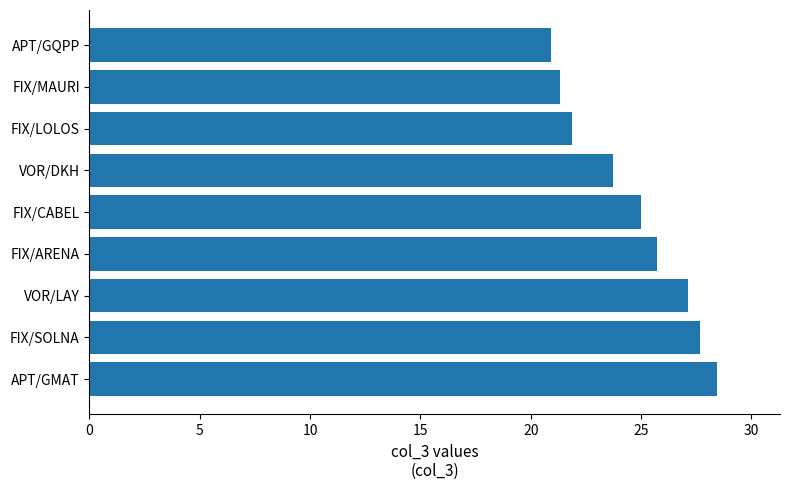

Reading top to bottom, extract all data points from this chart.

20.9	21.3	21.9	23.7	25.0	25.7	27.1	27.7	28.4